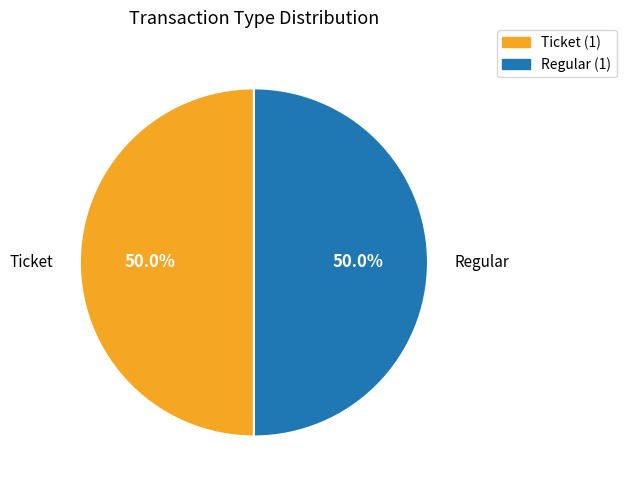

How much of the chart is everything except Regular?

50.0%